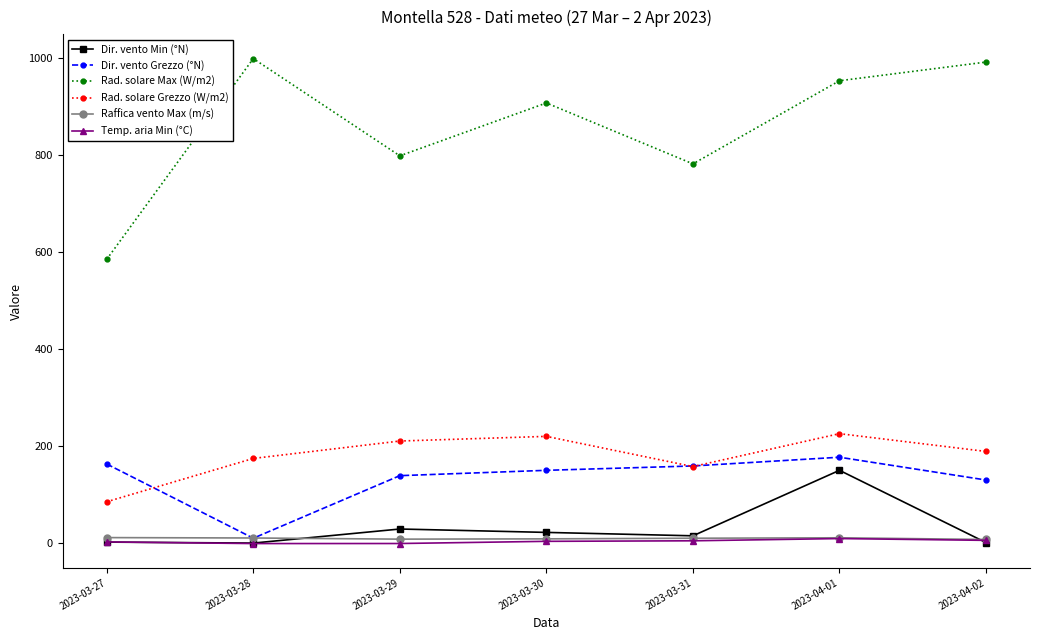

The Dir. vento Min (°N) series shows 15.0 at 2023-03-31. True or false?

True